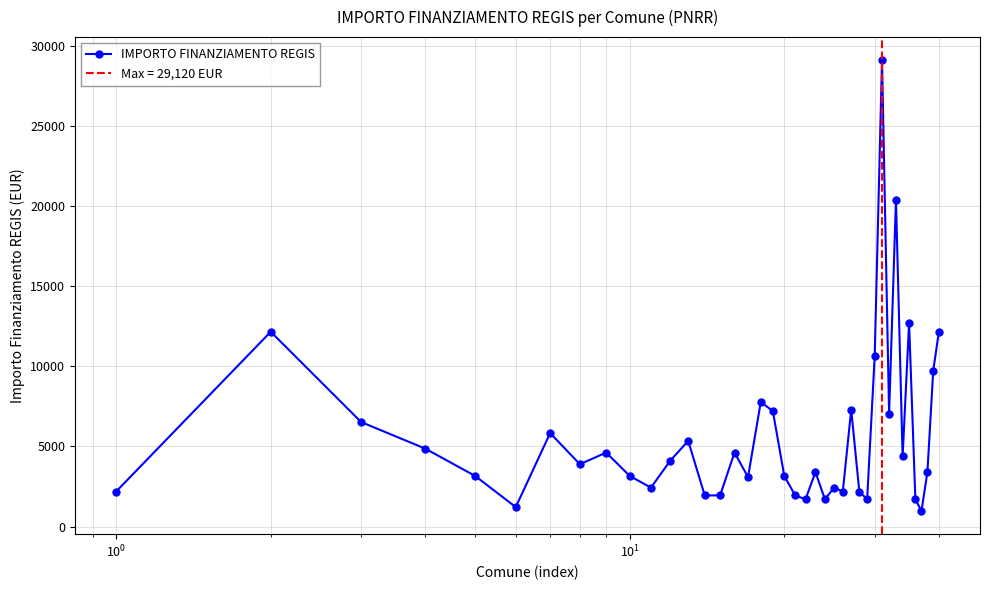

What is the value of the IMPORTO FINANZIAMENTO REGIS point at the 17th from the left?

3087